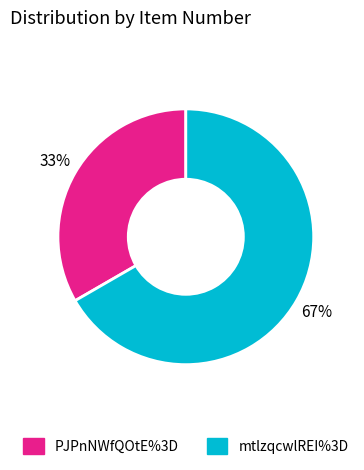

To the nearest percent, what portion does mtlzqcwlREI%3D represent?

67%